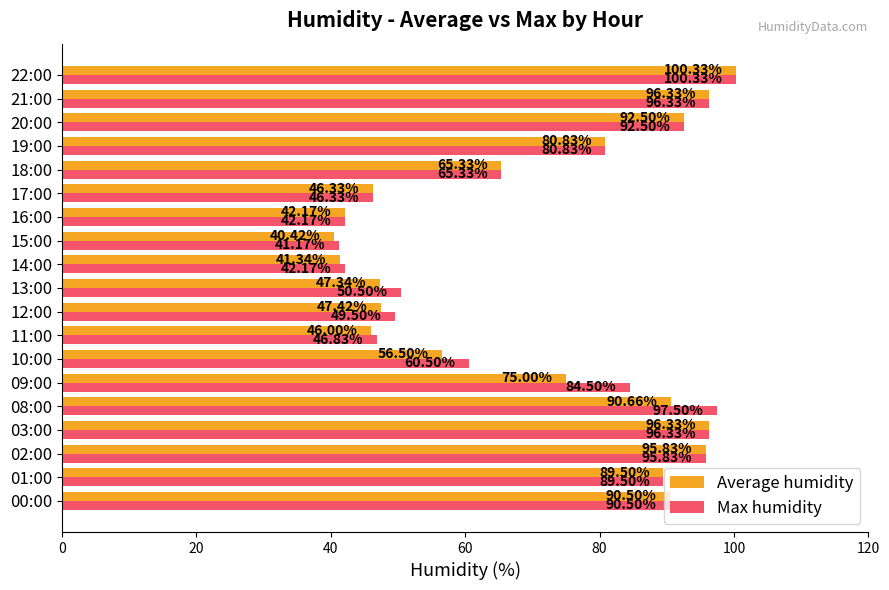

Which series has the widest spread of values?

Average humidity